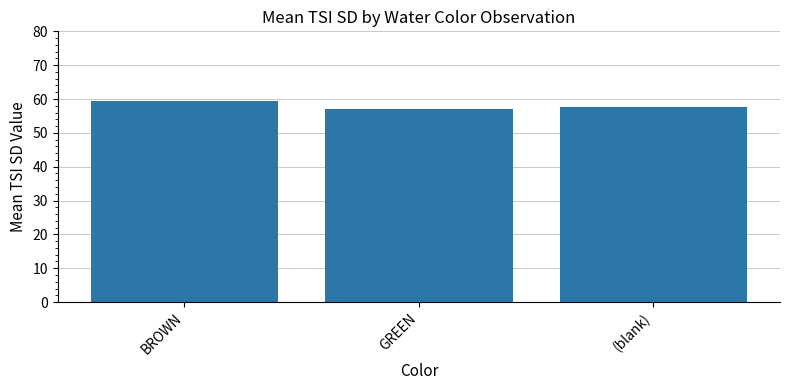

What is the average value?

58.1